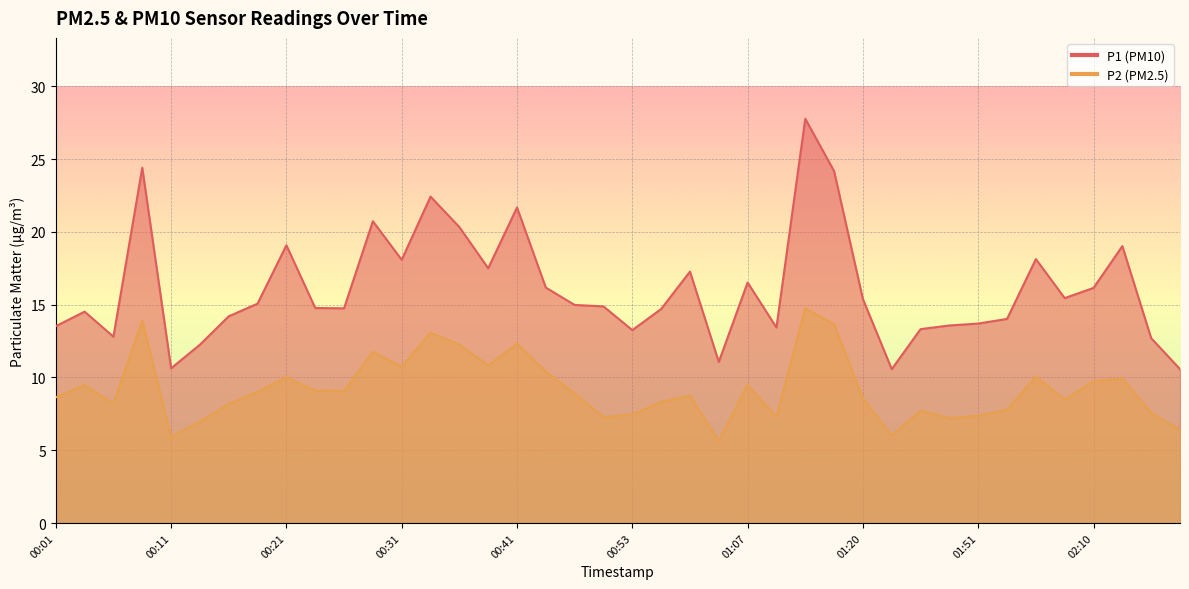

How many data points in P2 are less than 8?

13